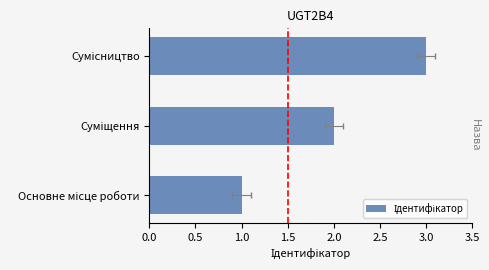

How many values are between 1 and 3?

3